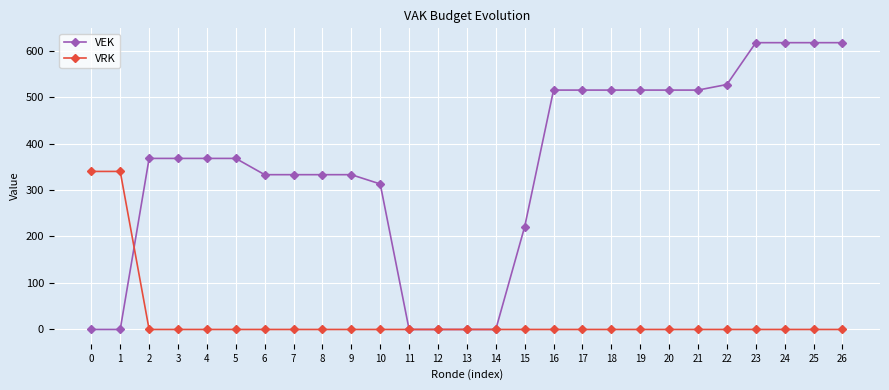

The value of VRK at 0 is 583. True or false?

False